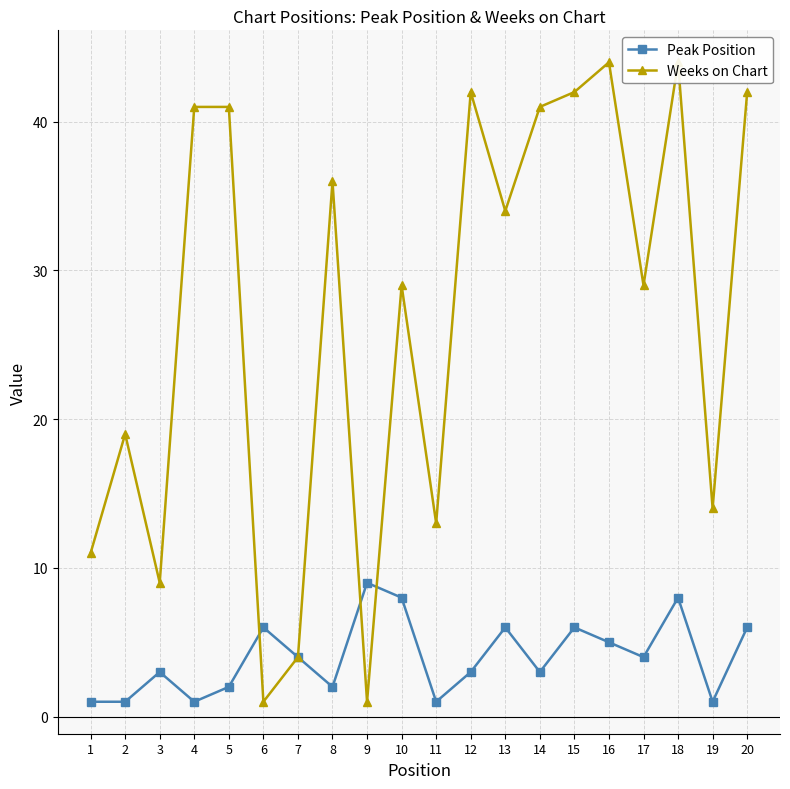

At which category is the sum across all series the highest?

18